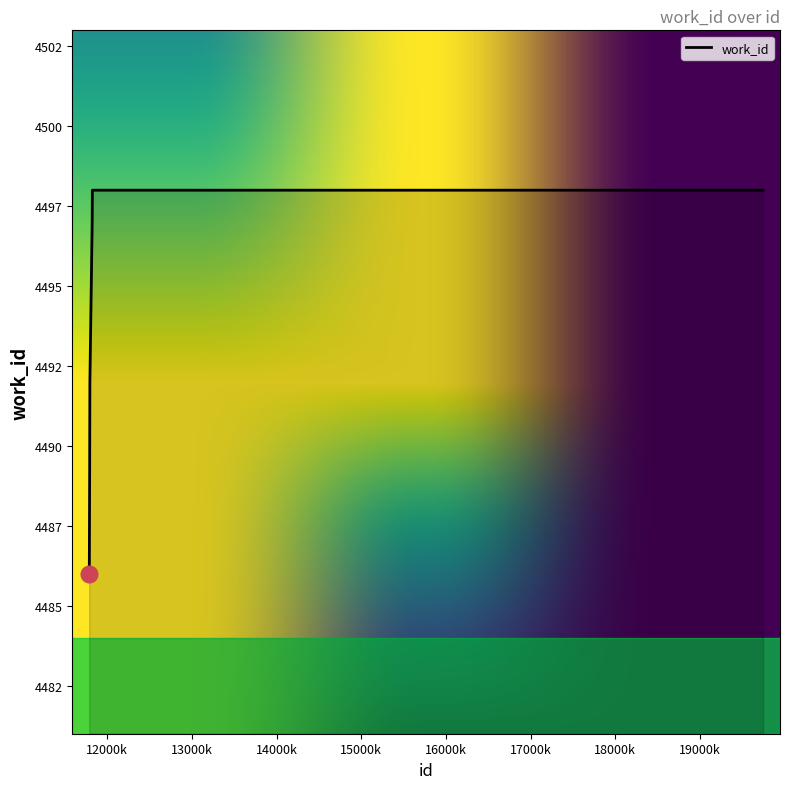

Does the chart have visible grid lines?

No